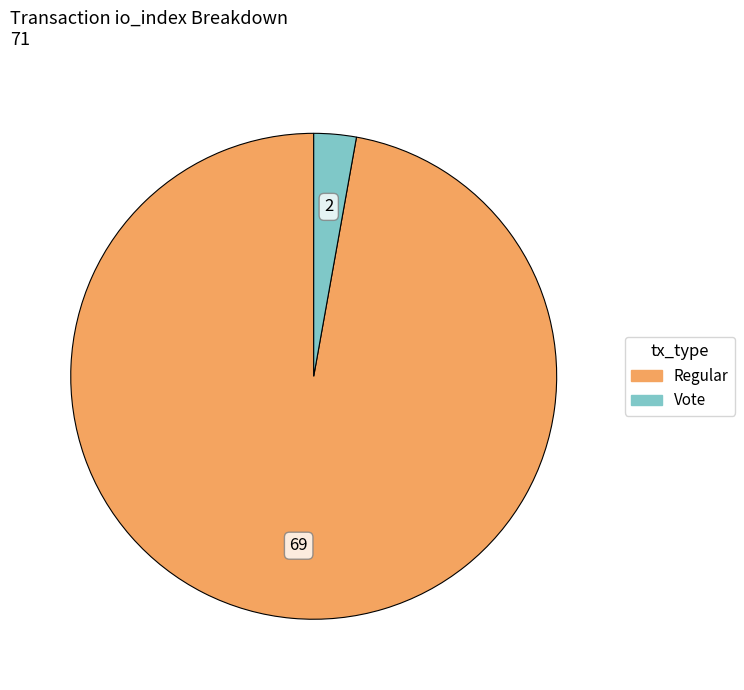

Rank the categories by value from lowest to highest.

Vote, Regular